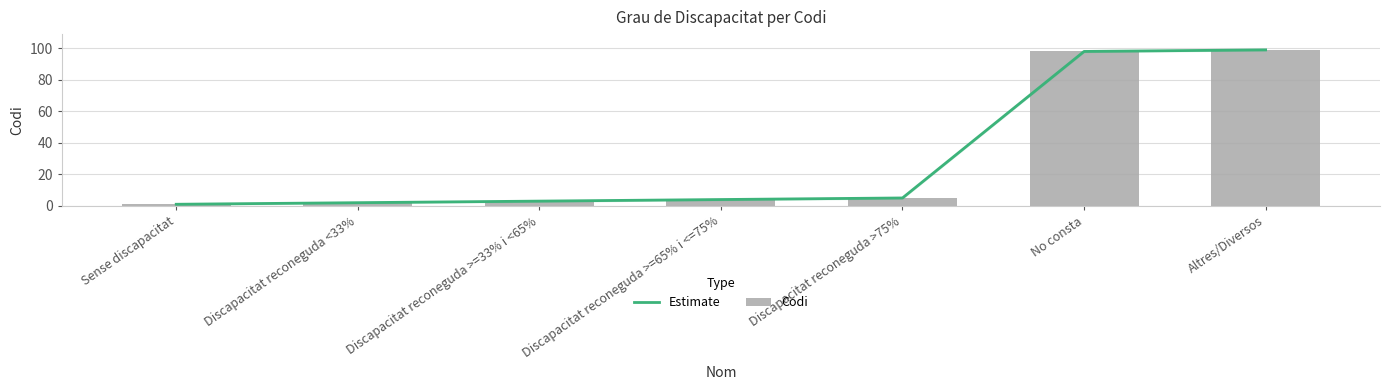

What is the value of the Codi bar at the 2nd from the left?

2